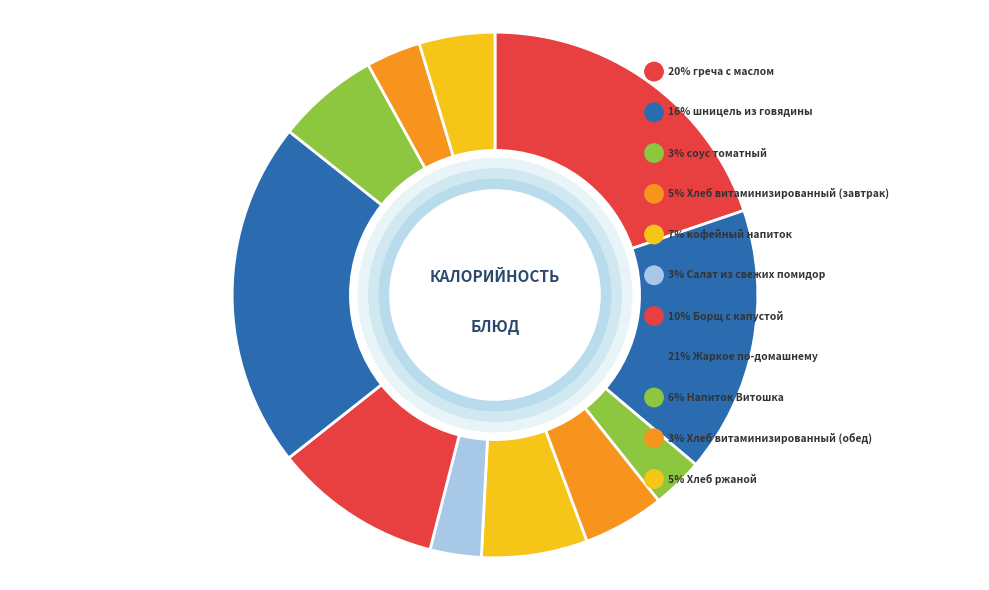

To the nearest percent, what portion does кофейный напиток represent?

7%